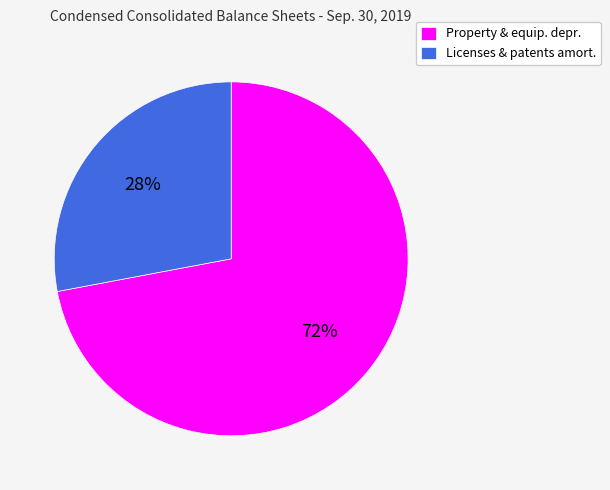

Does any single category account for the majority?

Yes